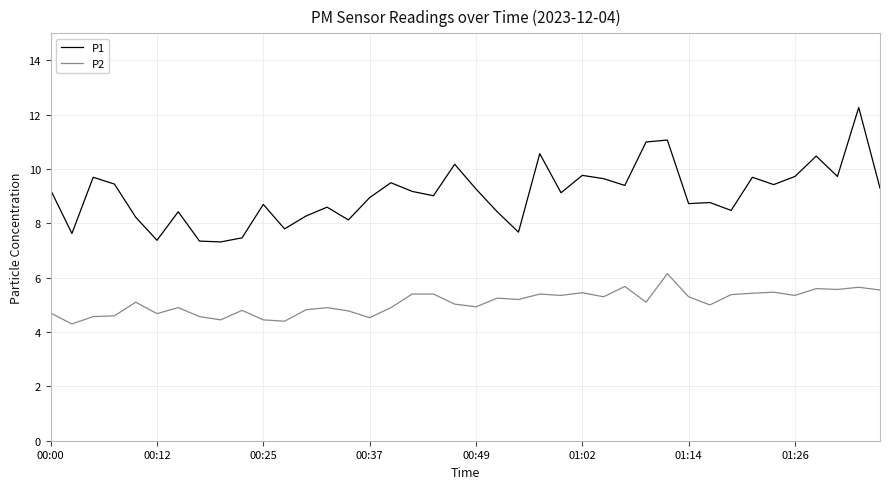

Which series has the largest range (max minus min)?

P1